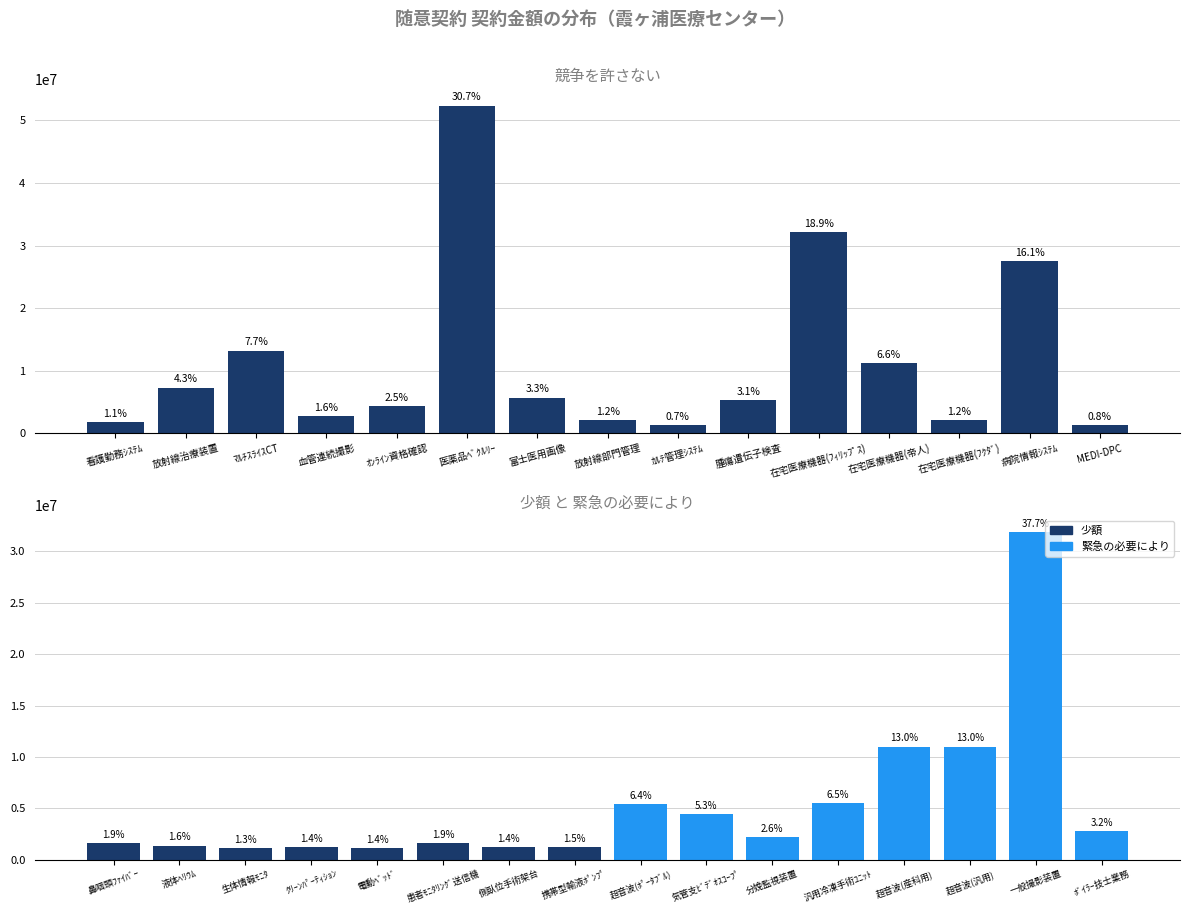

Between ﾏﾙﾁｽﾗｲｽCT and 放射線治療装置, which is larger?

ﾏﾙﾁｽﾗｲｽCT